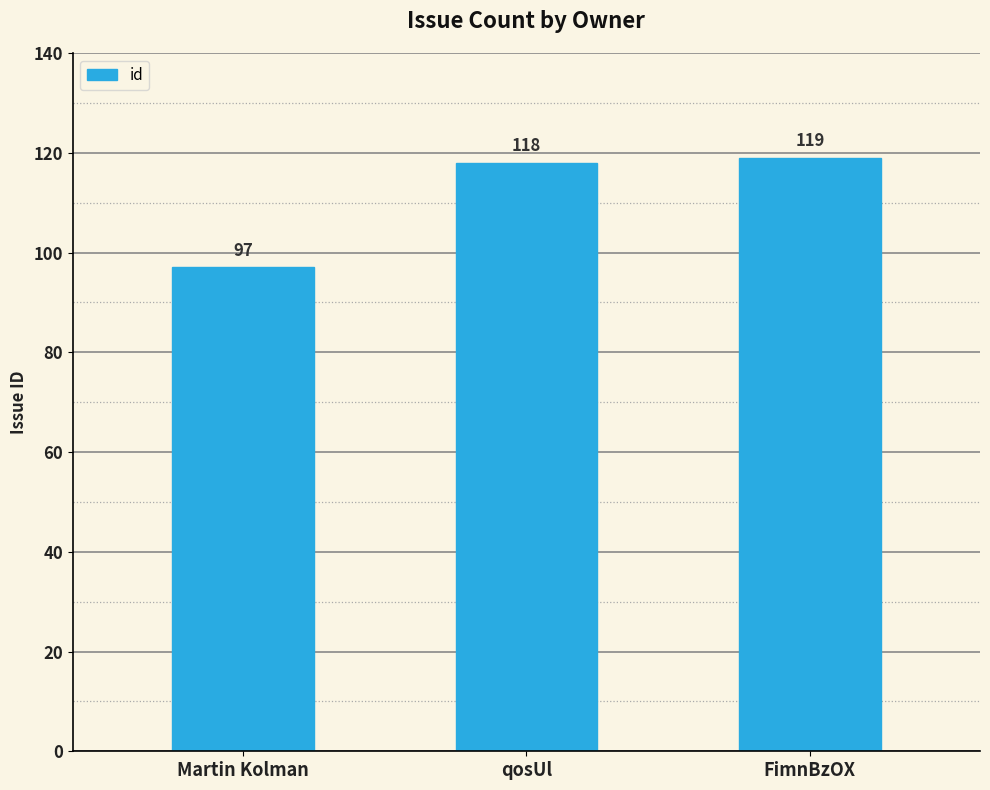

What is the difference between the second highest and minimum values?

21